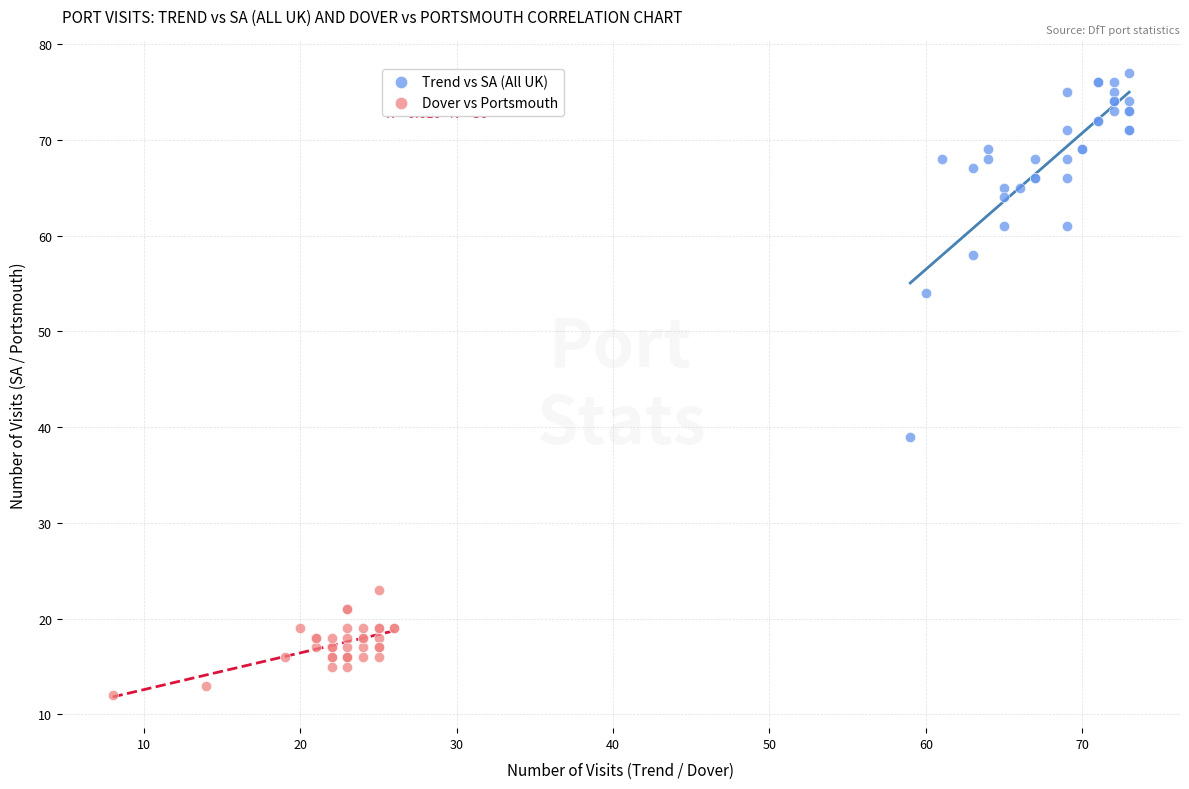

Which series reaches the maximum Y coordinate?

Trend vs SA (All UK)